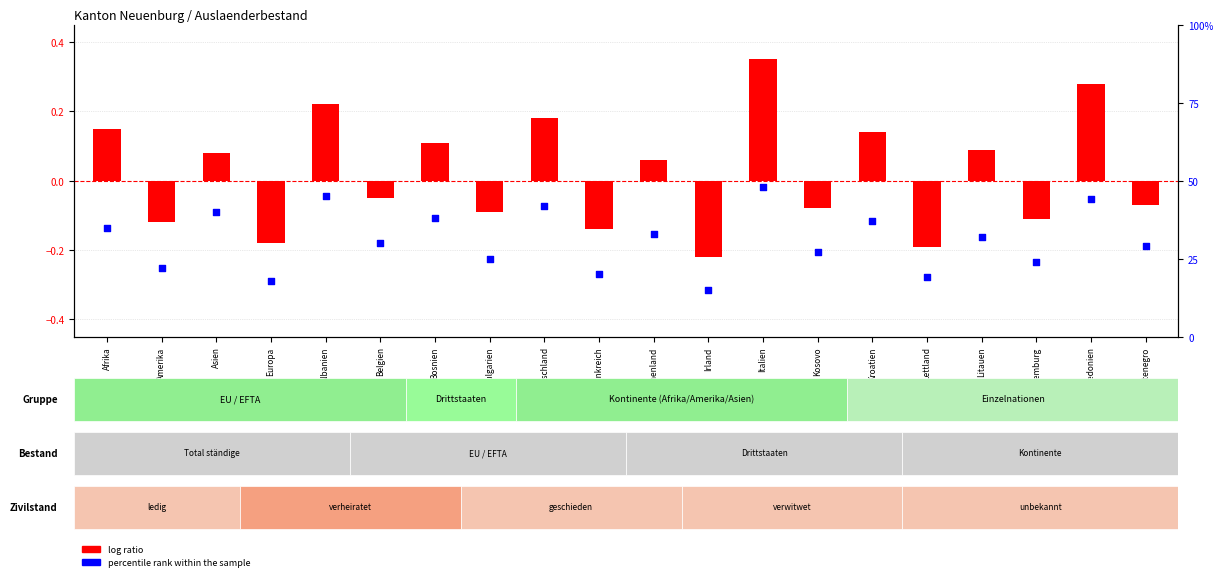

What are all the series names shown in the legend?

log ratio, percentile rank within the sample